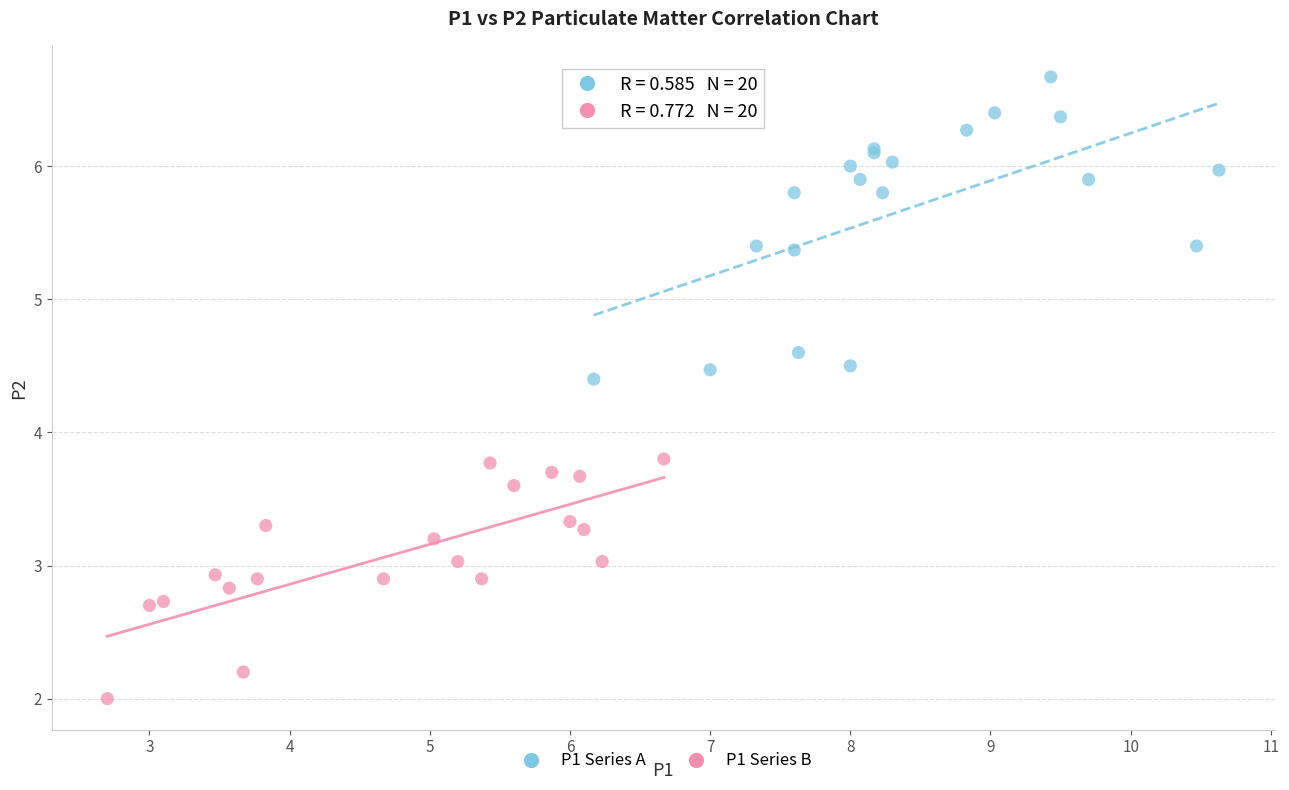

Which series reaches the maximum Y coordinate?

P1 Series A